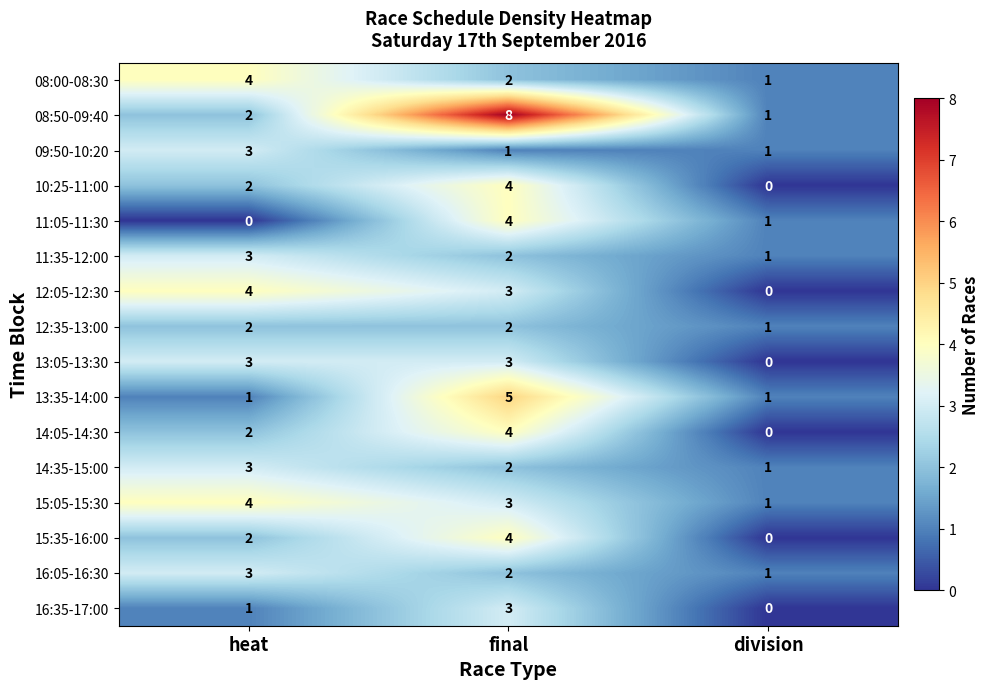

Which series has the widest spread of values?

08:50-09:40